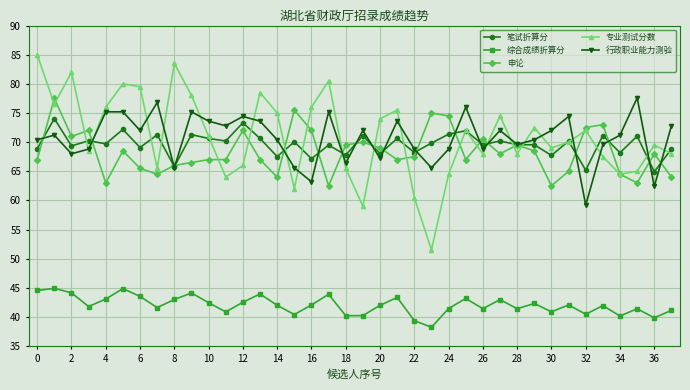

What is the difference between the maximum and second lowest values in the 申论 series?

15.0